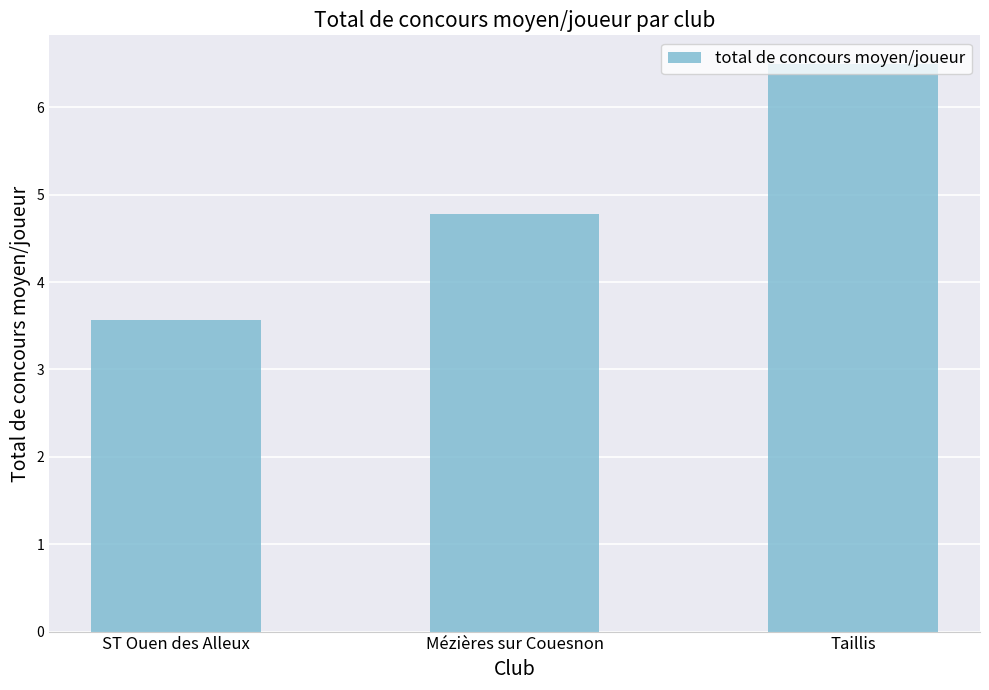

What is the label of the 2nd bar from the right?

Mézières sur Couesnon